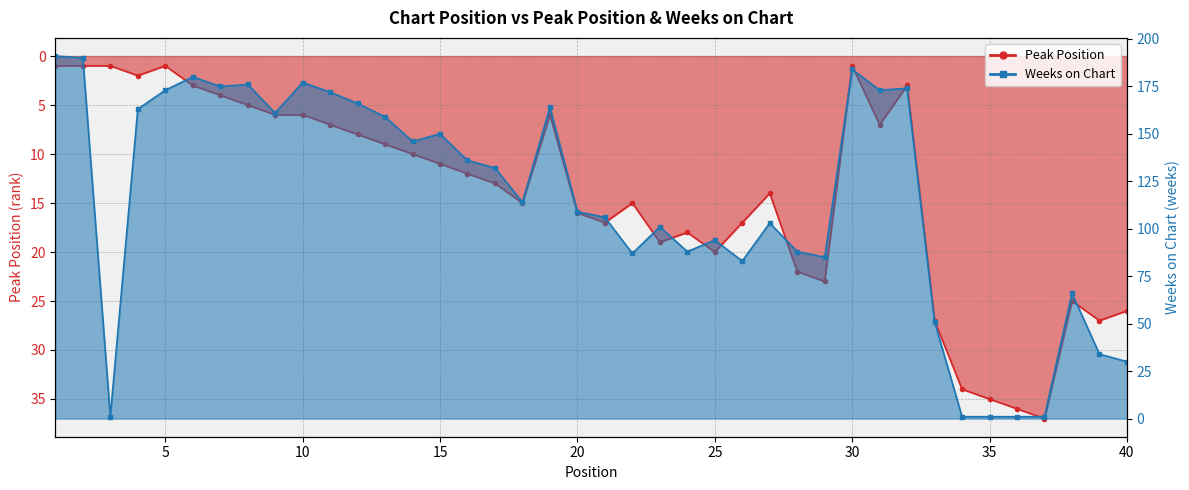

What is the value of the Weeks on Chart point at the 13th from the left?

159